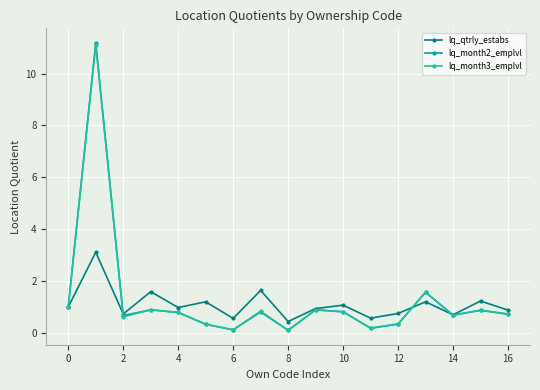

What is the greatest value displayed?

11.2